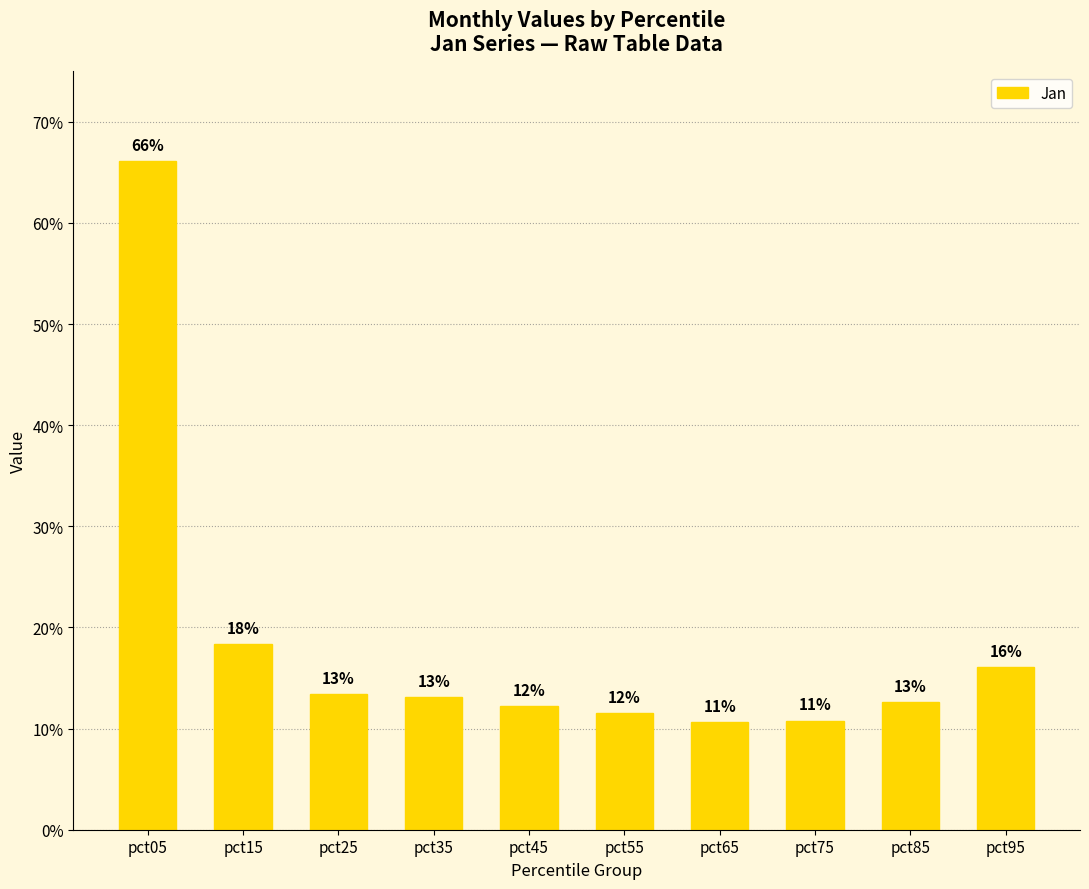

Reading left to right, what are all the values shown in this chart?

pct05=0.7	pct15=0.2	pct25=0.1	pct35=0.1	pct45=0.1	pct55=0.1	pct65=0.1	pct75=0.1	pct85=0.1	pct95=0.2